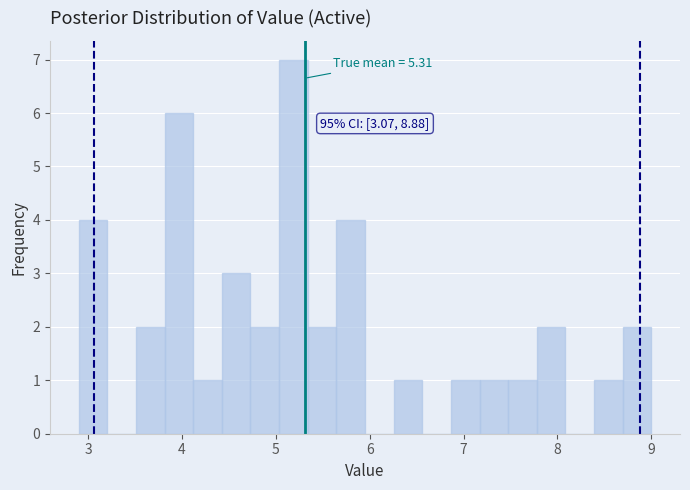

Read against the x-axis, roughly where is the centre of the tallest bar?

5.2